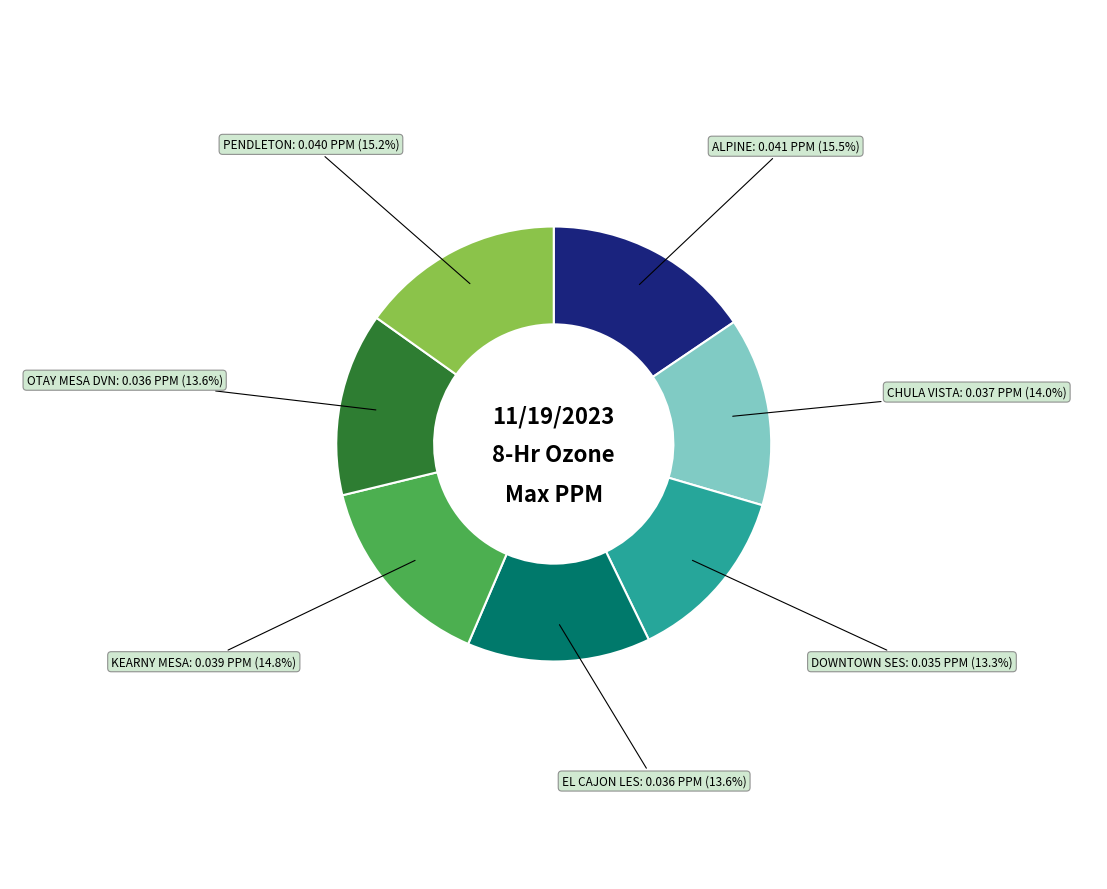

To the nearest percent, what is the average slice percentage?

14%